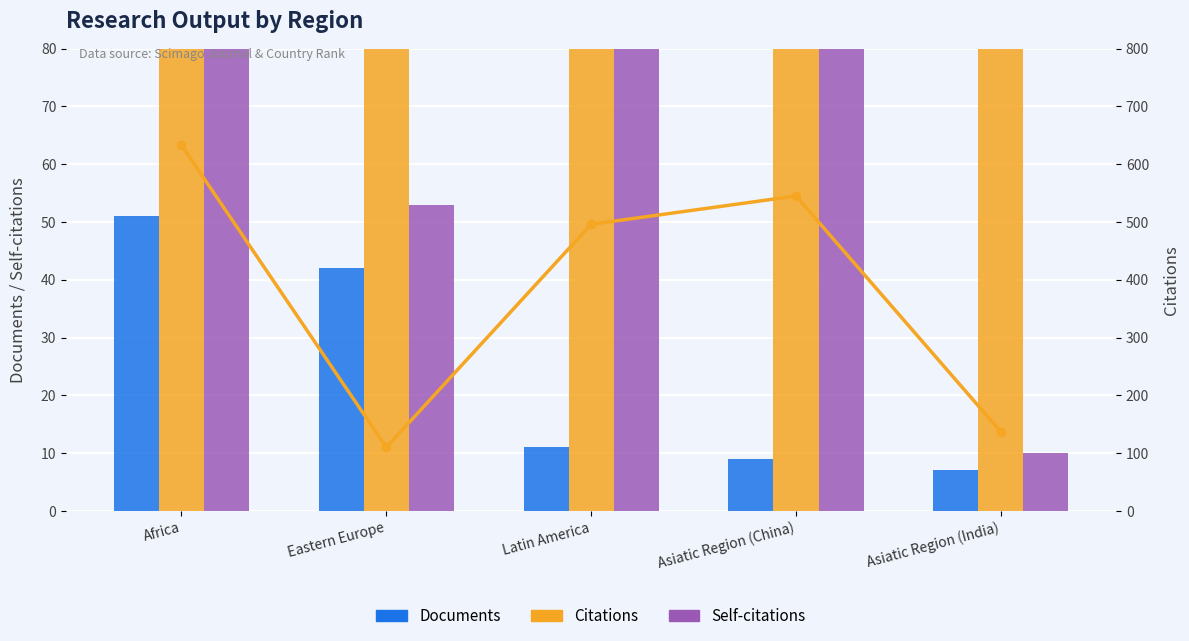

At which category is the sum across all series the highest?

Africa